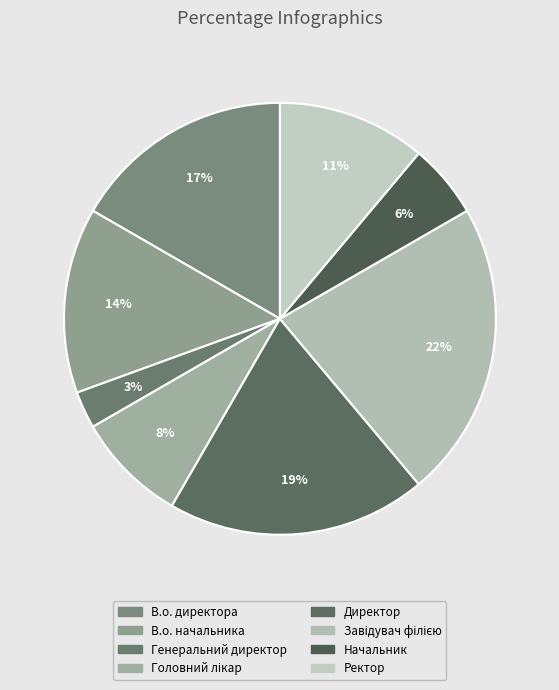

The Начальник slice represents 15% of the pie. True or false?

False